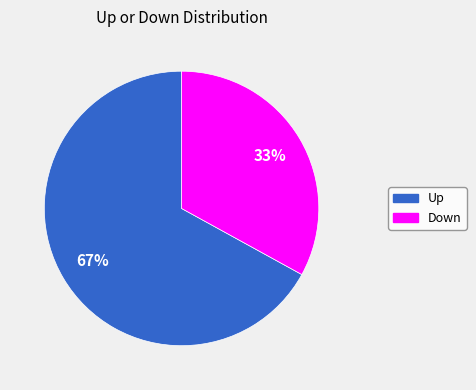

How many slices are in this pie chart?

2